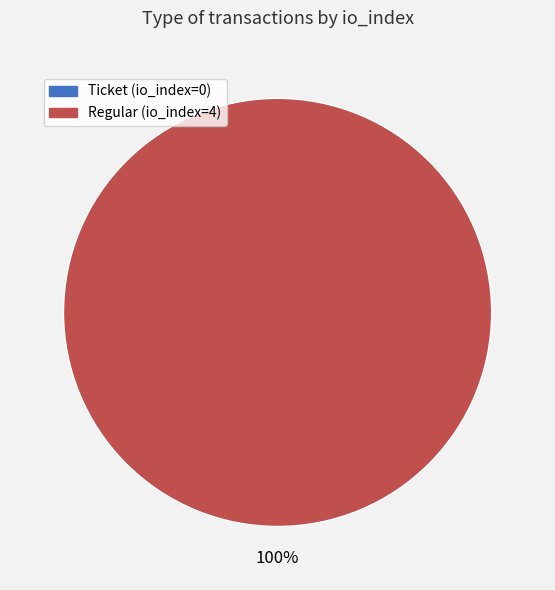

True or false: Ticket (io_index=0) accounts for 1% of the total.

False